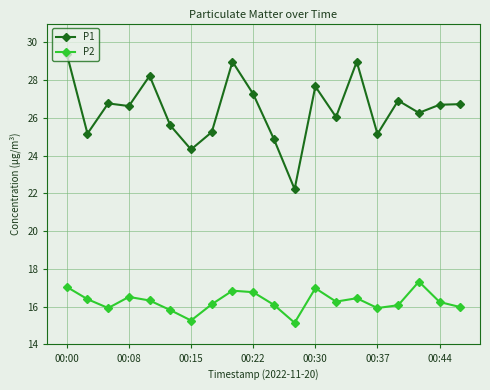

Does the chart display data point markers on the line(s)?

Yes